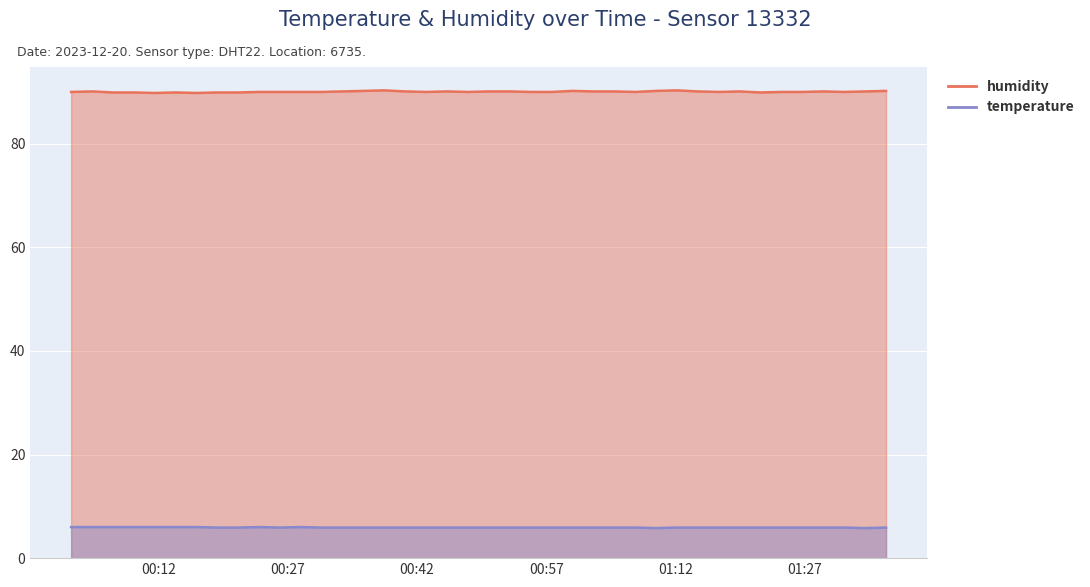

What is the difference between the highest and lowest values at 2023-12-20T00:01:48?

84.0